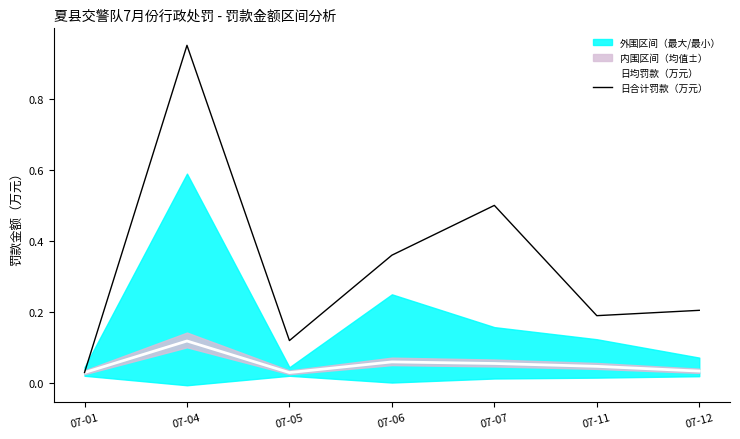

Reading left to right, transcribe all the data shown in this chart.

日均罚款（万元）: 07-01=0.0	07-04=0.1	07-05=0.0	07-06=0.1	07-07=0.1	07-11=0.0	07-12=0.0
日合计罚款（万元）: 07-01=0.0	07-04=1.0	07-05=0.1	07-06=0.4	07-07=0.5	07-11=0.2	07-12=0.2